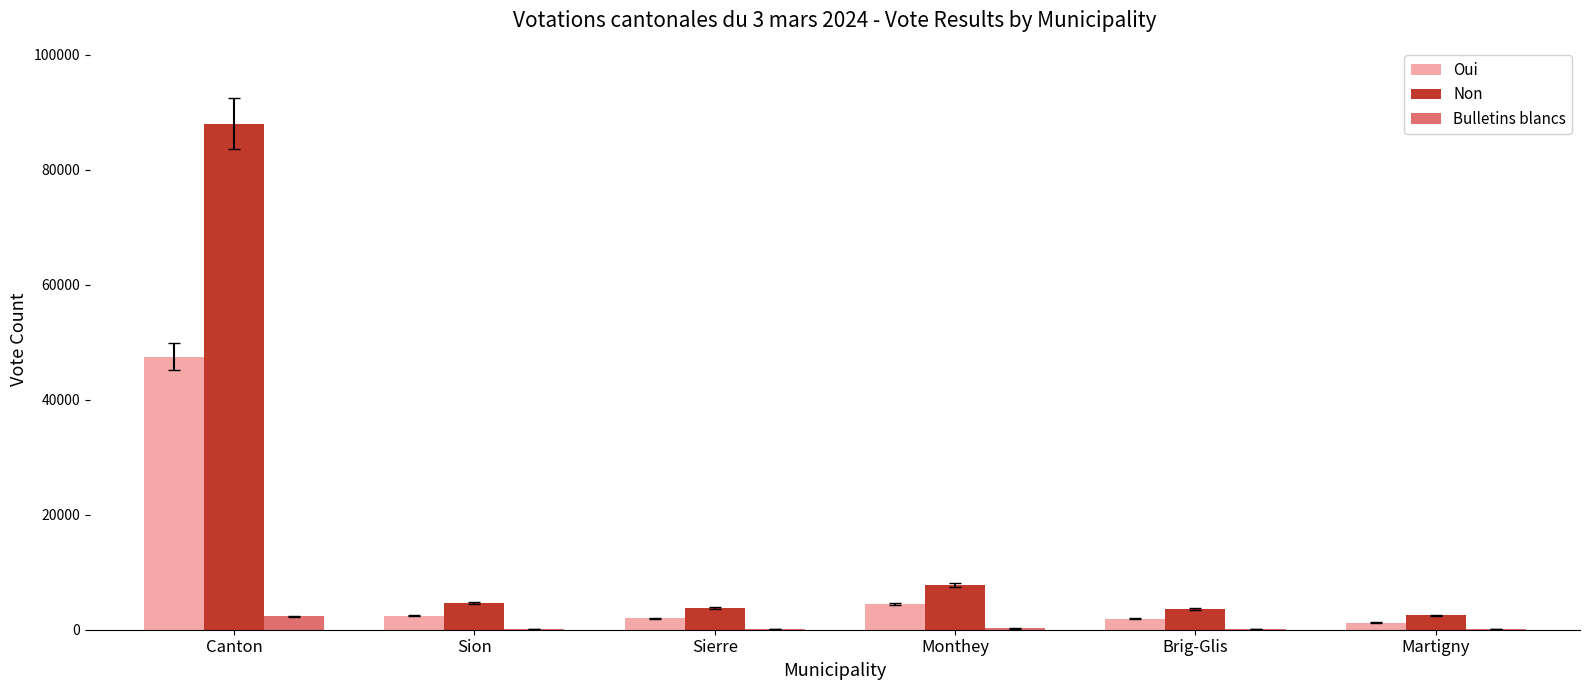

At which label is Oui closest to 24377?

Monthey